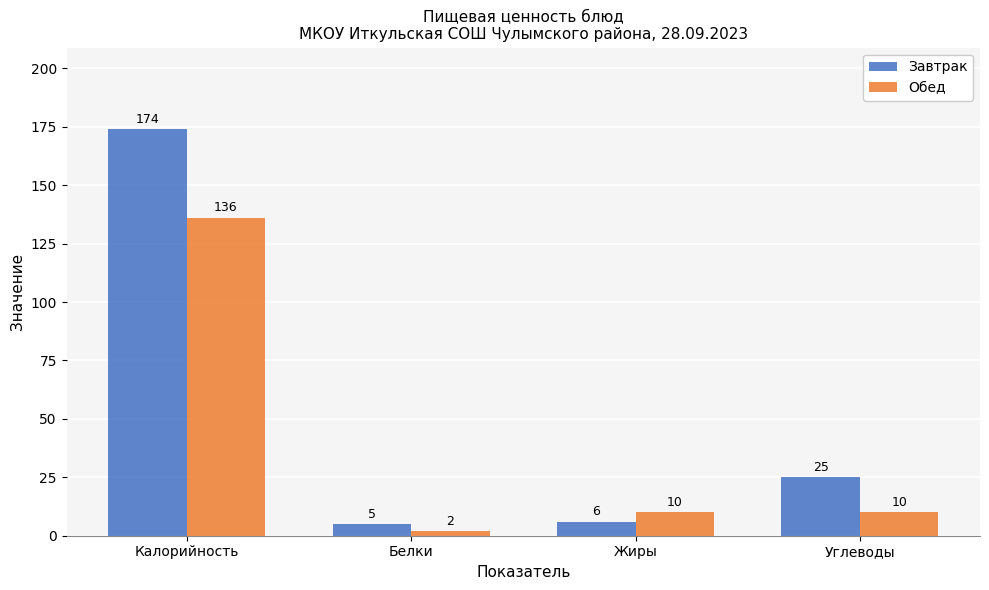

How many groups of bars are there?

4